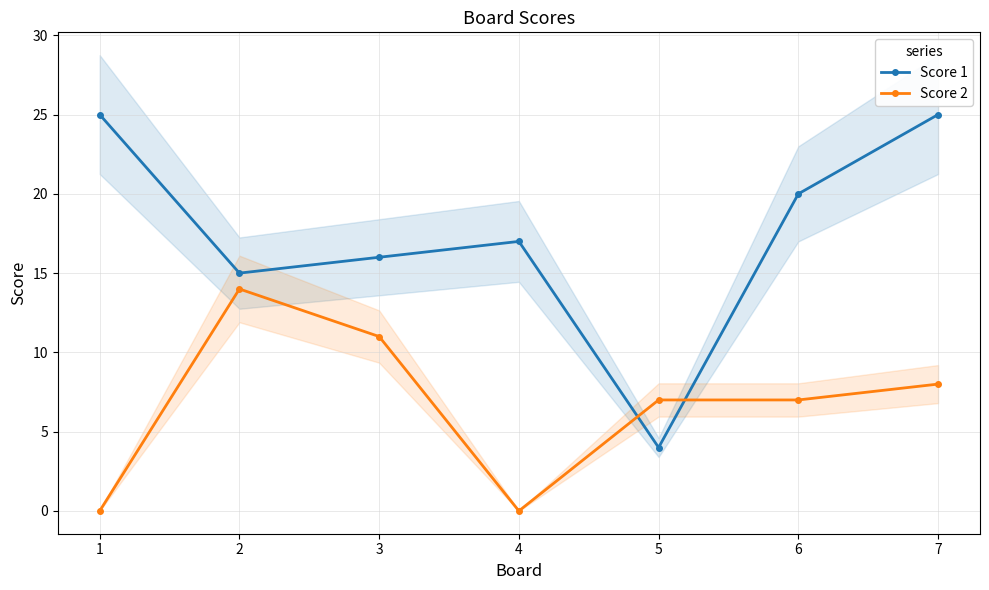

At how many categories does at least one series exceed 24?

2